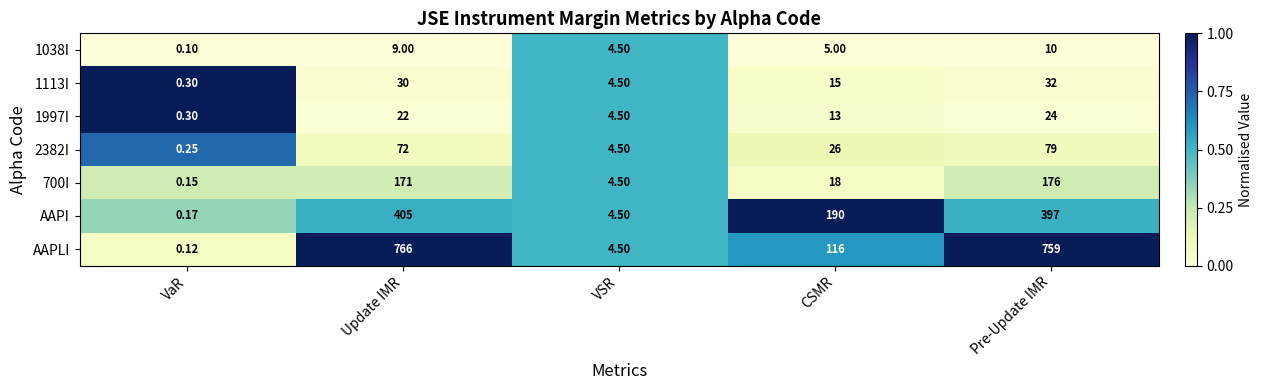

Which series changed the most between VaR and Update IMR?

AAPLI